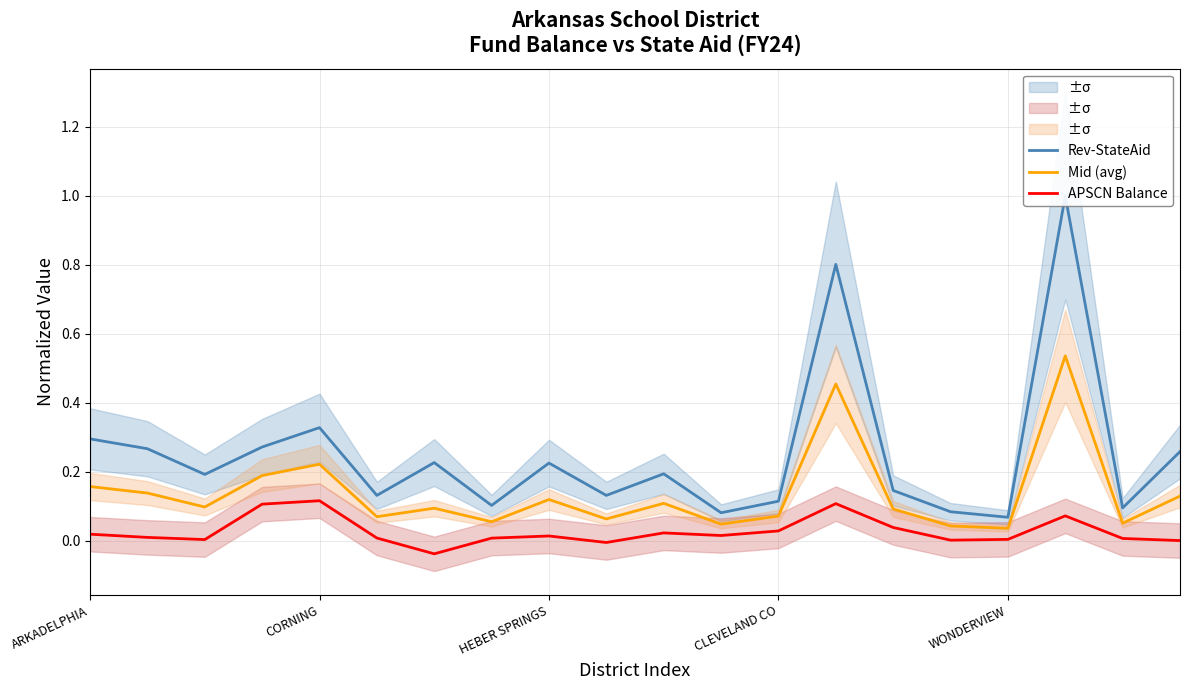

At which label does APSCN Balance first exceed 0?

ARKADELPHIA